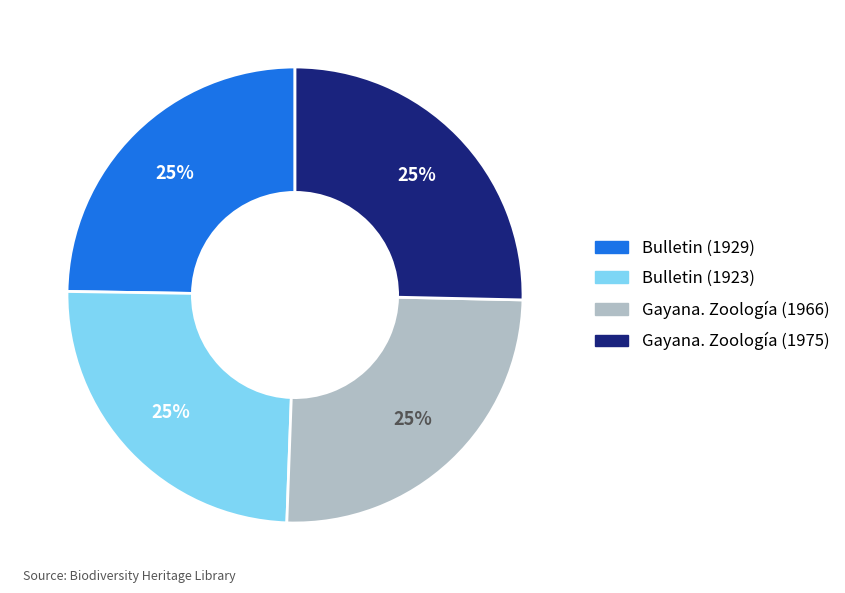

To the nearest percent, what is the average slice percentage?

25%